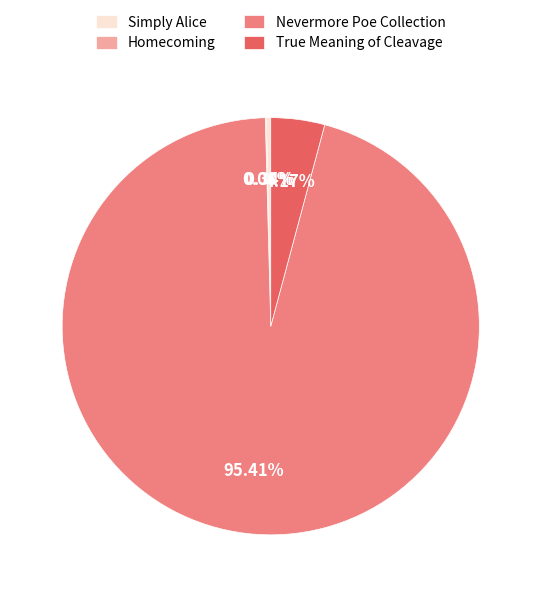

Which category has the biggest portion of the pie?

Nevermore Poe Collection